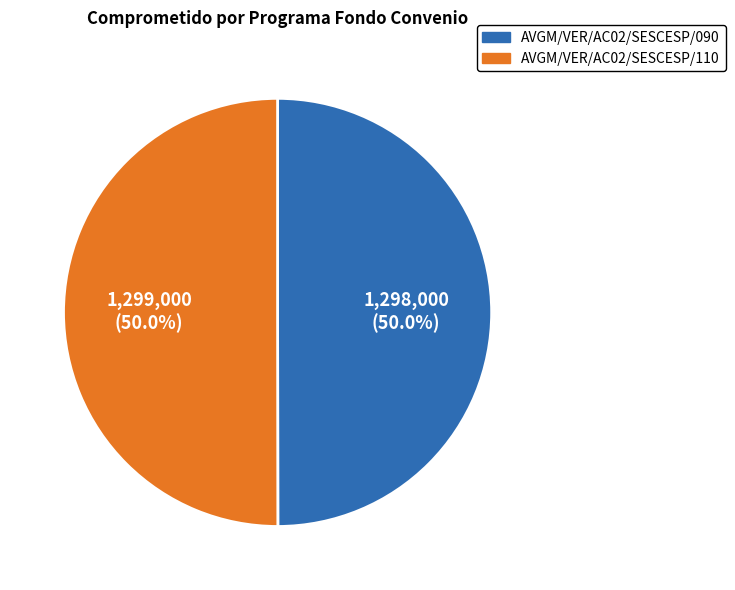

Approximately how many times larger is the value at AVGM/VER/AC02/SESCESP/090 compared to AVGM/VER/AC02/SESCESP/110?

1.0